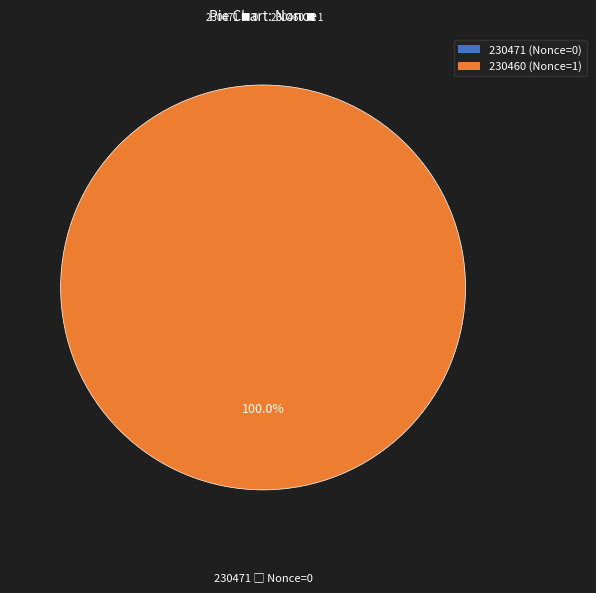

Which slice is the largest?

230460